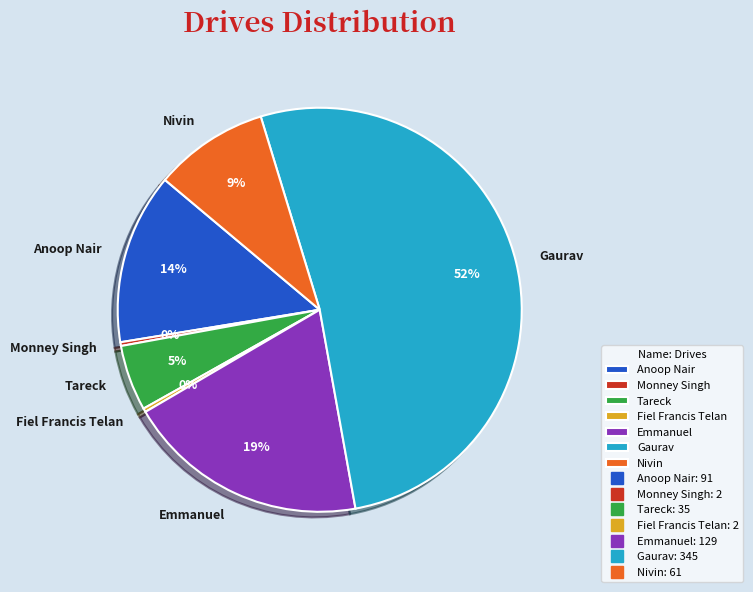

Which slice is the largest?

Gaurav